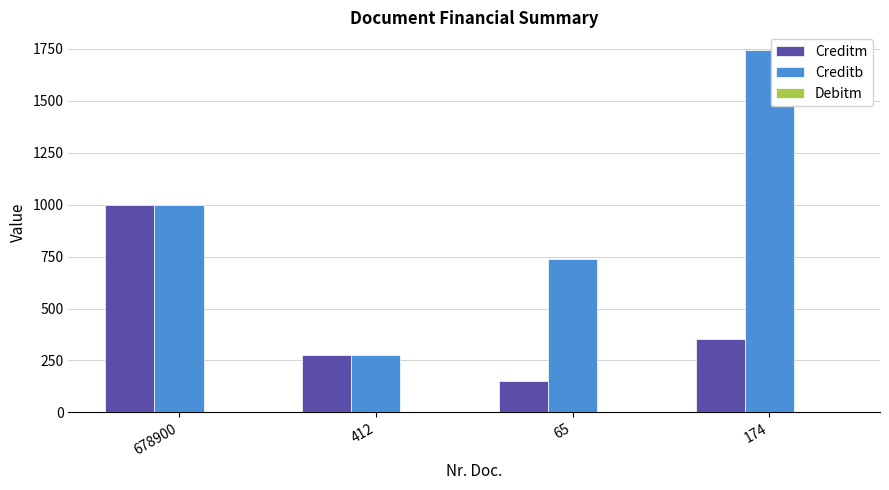

What position from the left is 174?

4